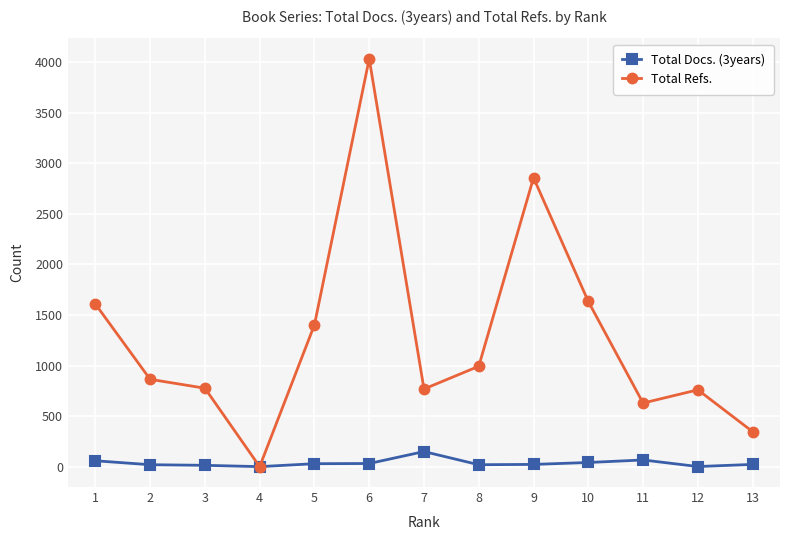

True or false: Total Refs. has more than 1 points higher than both neighbors.

True